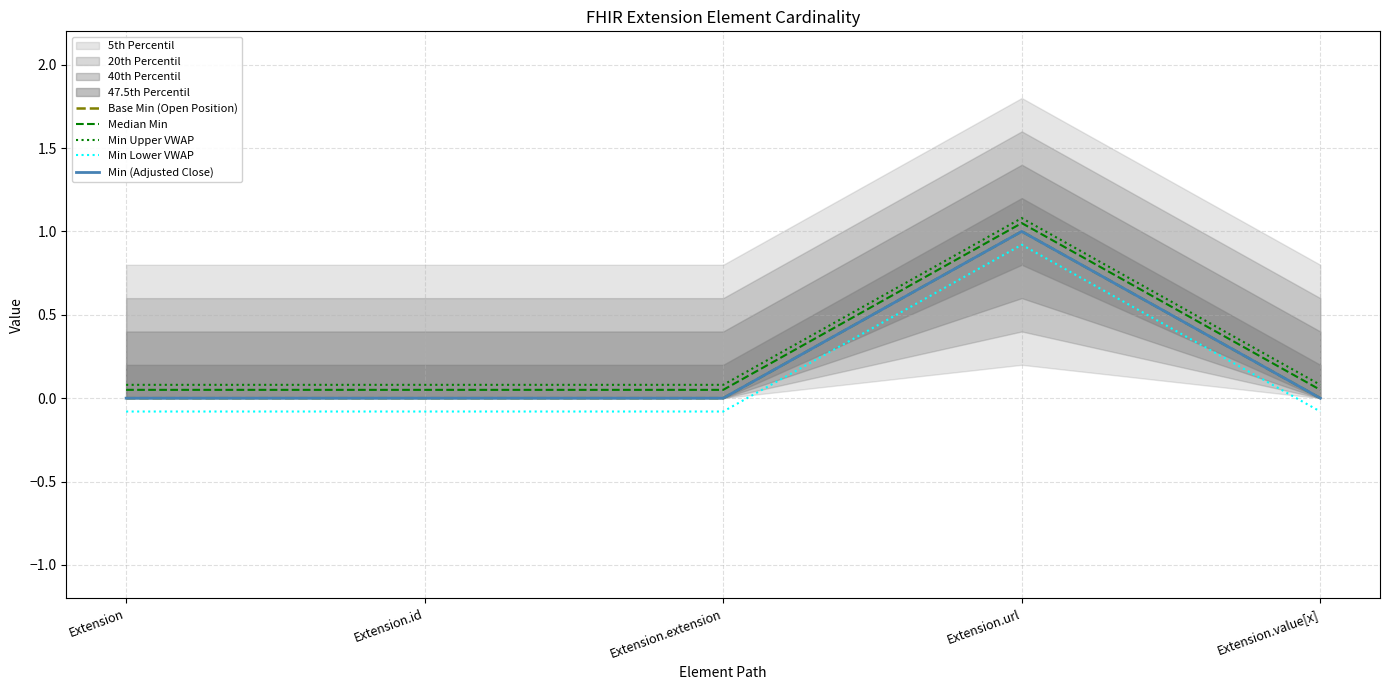

At which category does Min Lower VWAP reach its first local peak?

Extension.url